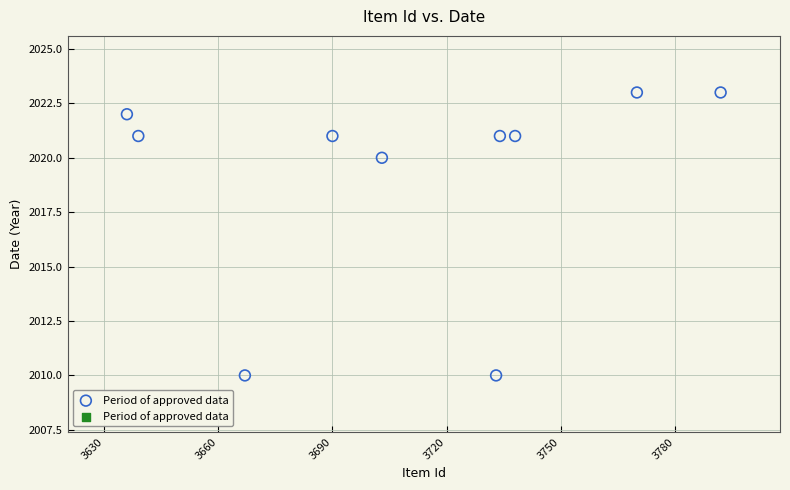

What Y value in the scatter plot is closest to 2016?

2020